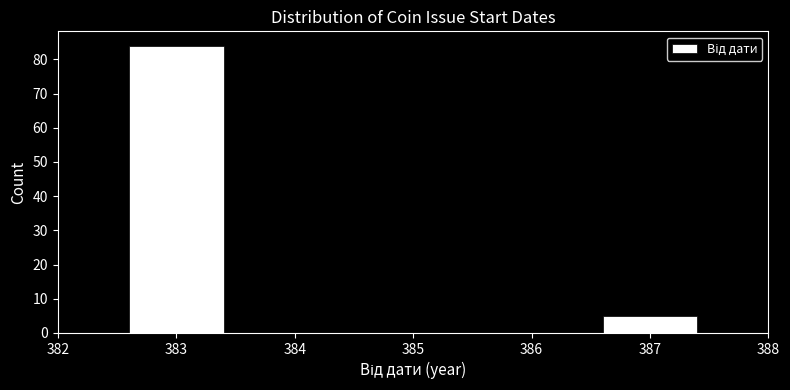

Reading left to right, transcribe this chart: for each bar, give the range it covers on the x-axis and its height. The values are not printed on the chart, so give them approximately, as read against the axis.

382.5 to 383.5: 84
383.5 to 384.5: 0
384.5 to 385.5: 0
385.5 to 386.5: 0
386.5 to 387.5: 5